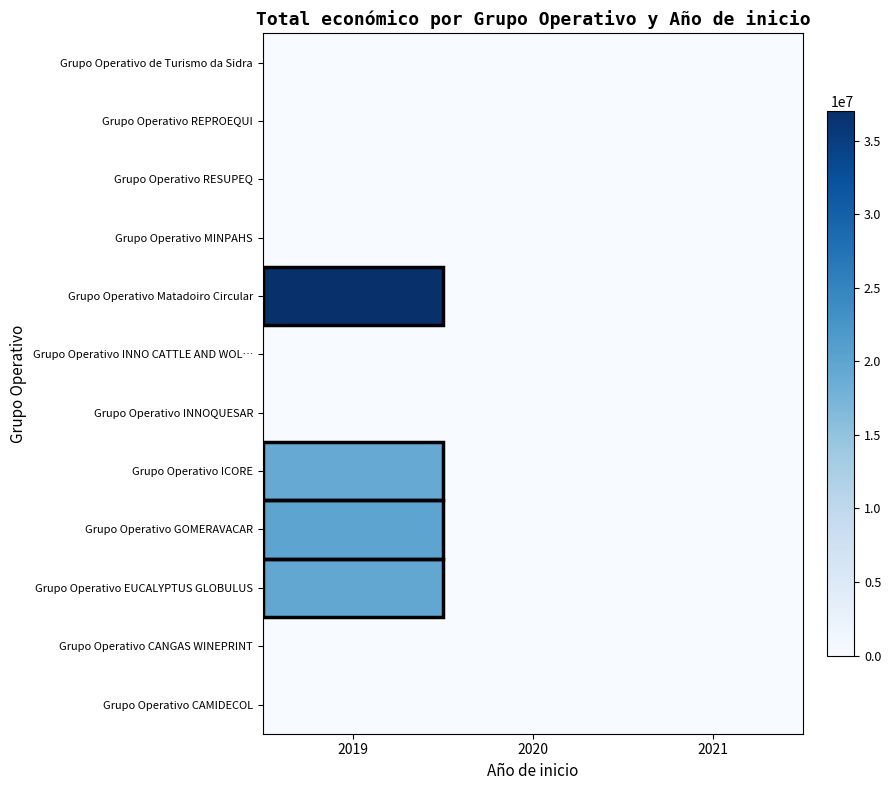

Which series has the largest total across all categories?

Grupo Operativo Matadoiro Circular